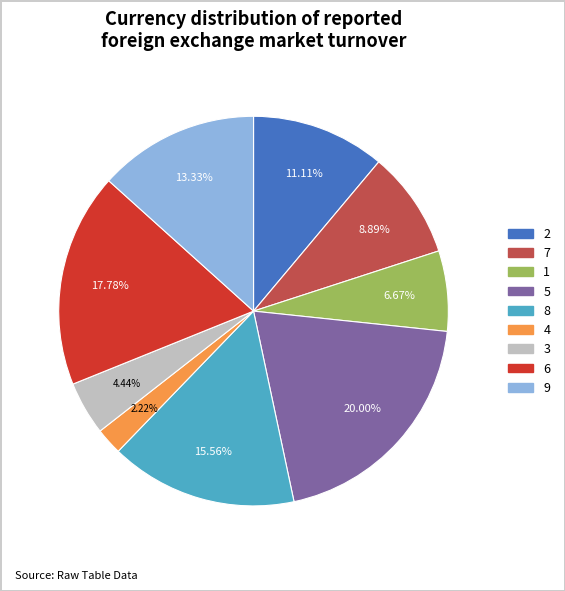

True or false: 8 accounts for 26% of the total.

False